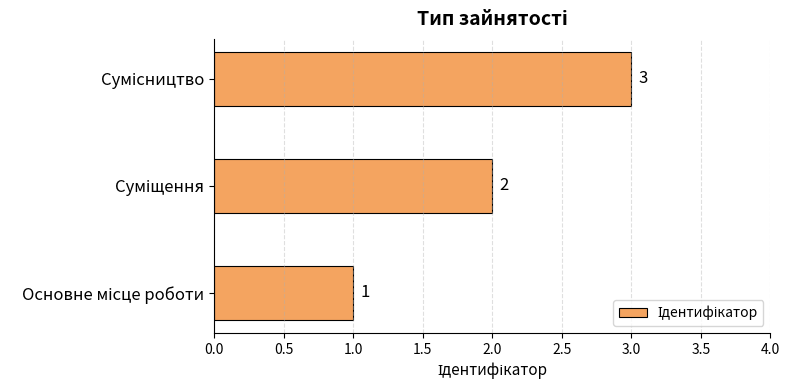

How many bars are there in total?

3